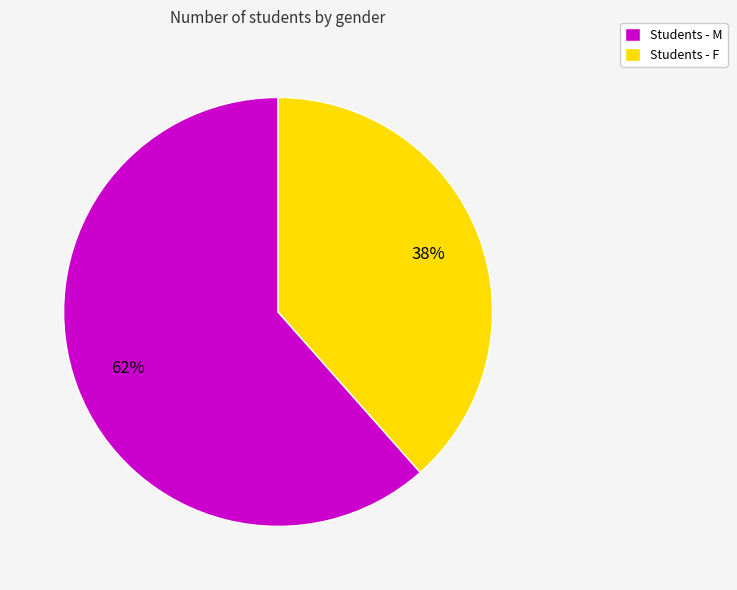

What is the largest slice in the pie chart?

Students - M